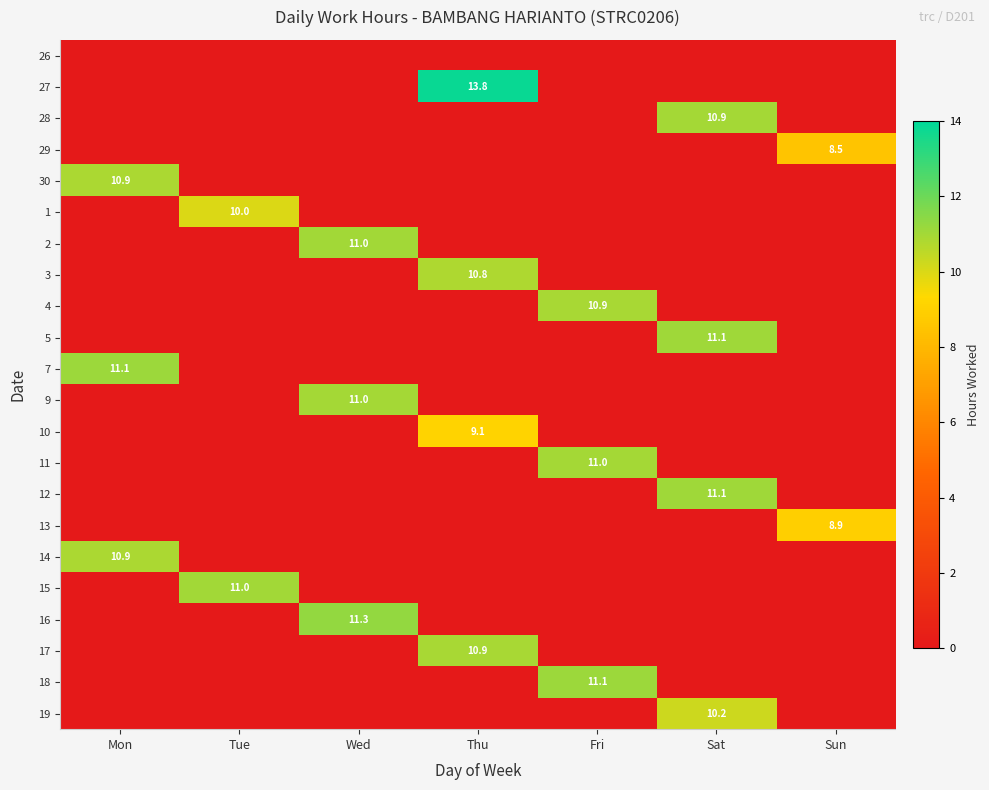

List the labels in order of 4 value, largest first.

Fri, Mon, Tue, Wed, Thu, Sat, Sun